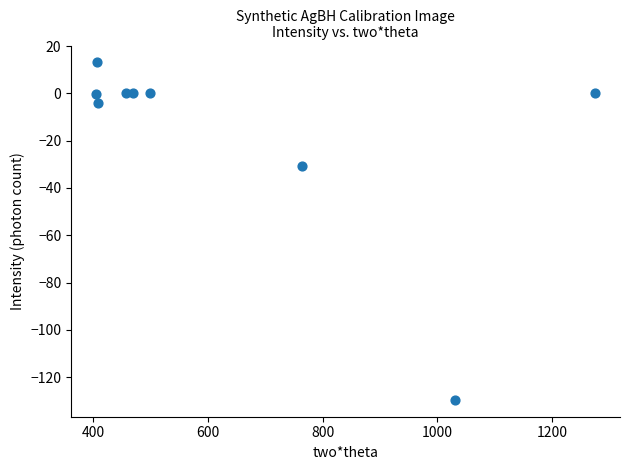

What Y value in the scatter plot is closest to -58?

-30.7